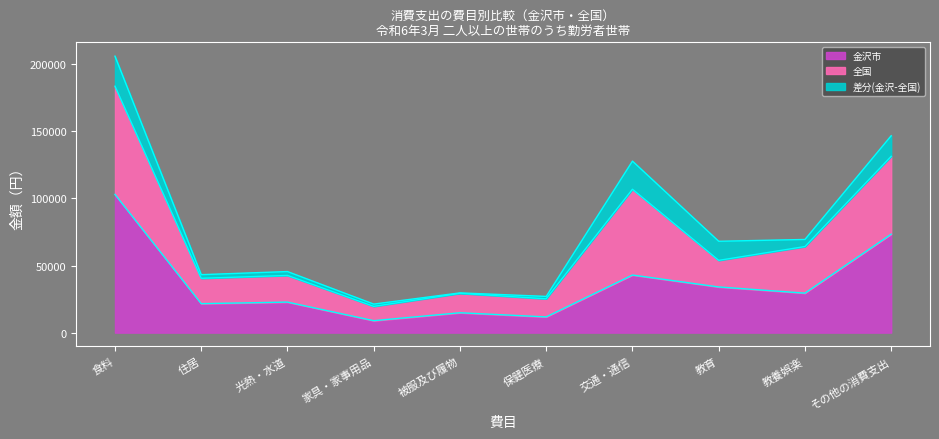

What is the label of the 10th point from the right?

食料